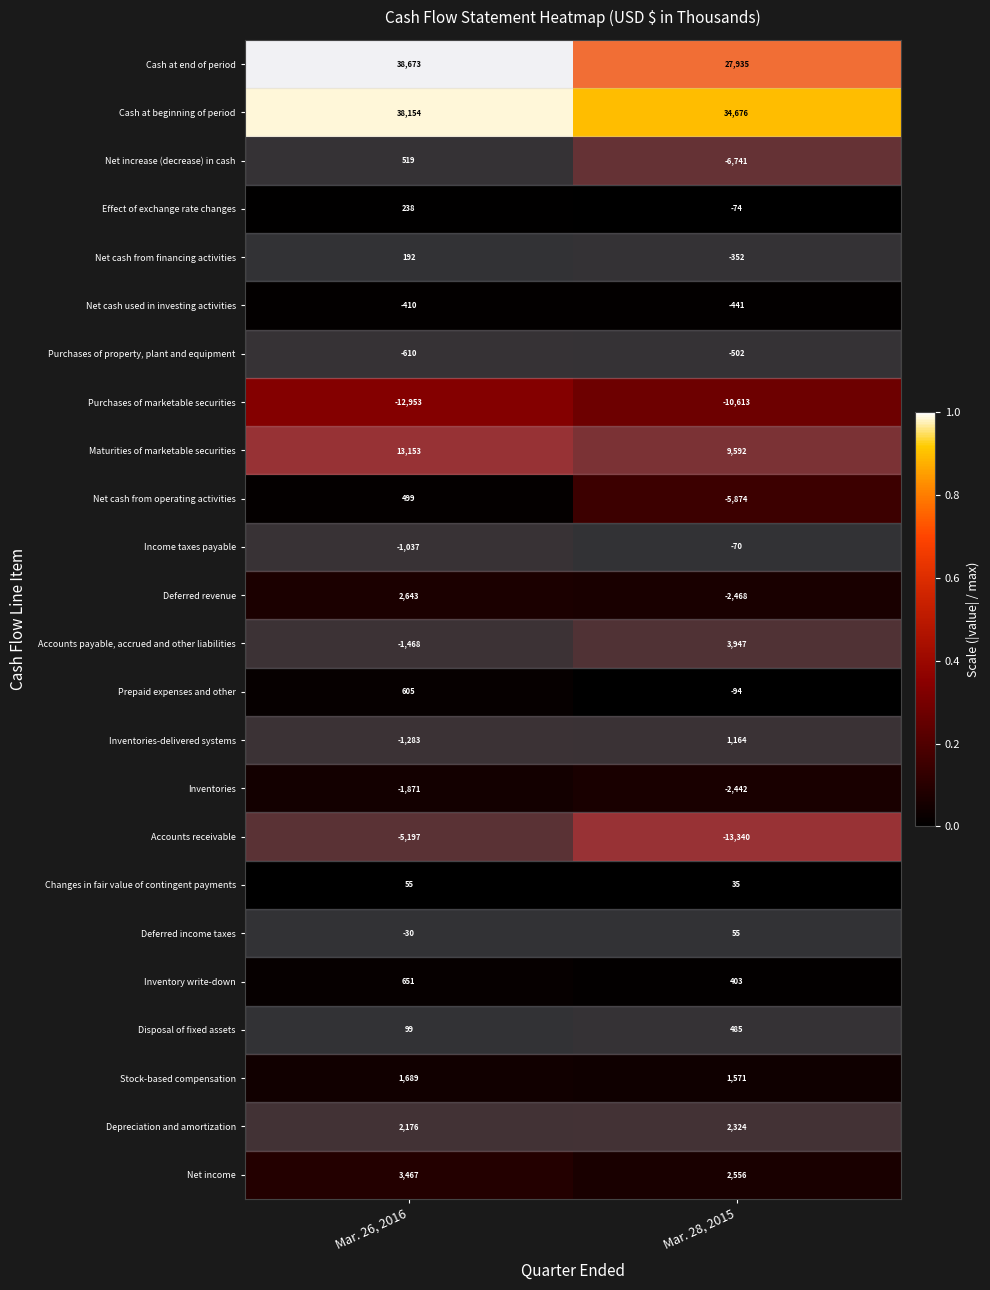

What is the difference between the maximum and minimum values in the Depreciation and amortization series?

148